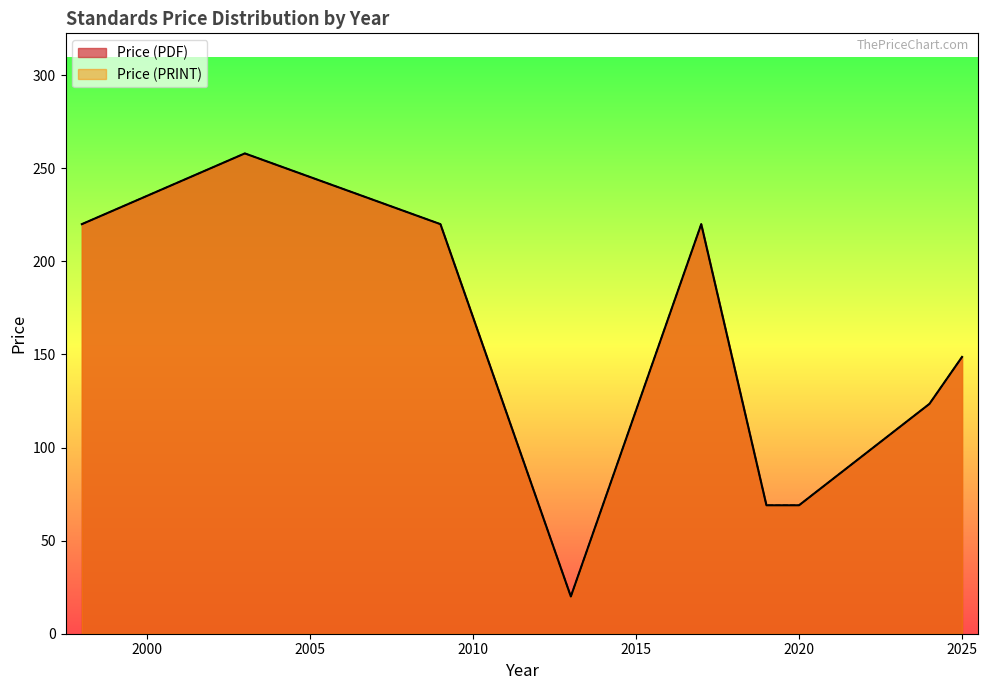

What is the value of the Price (PDF) point at the 25th from the left?

20.0